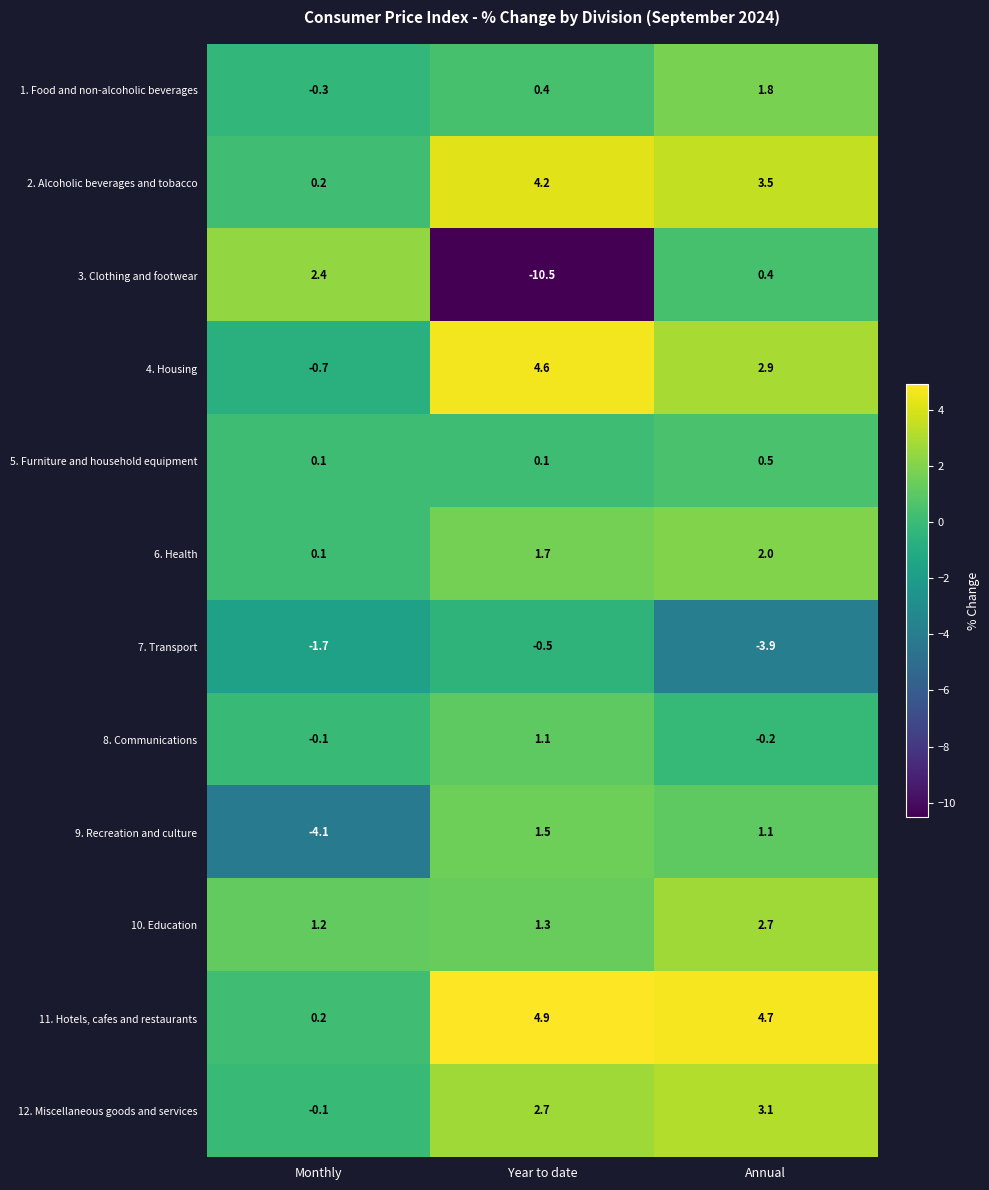

What is the sum of the 4. Housing values at Monthly and Year to date?

3.9